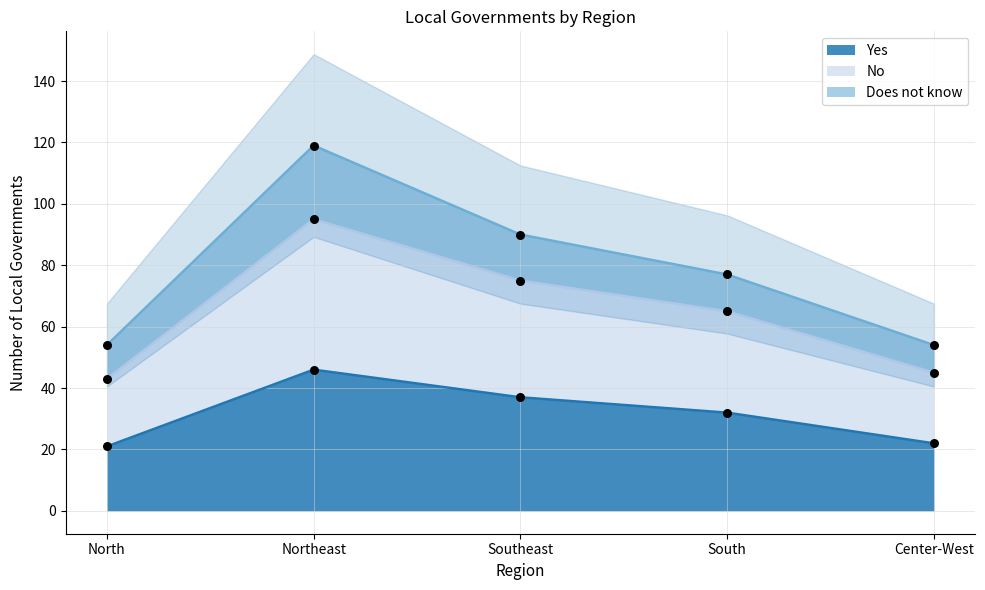

The Yes series shows 8 at South. True or false?

False